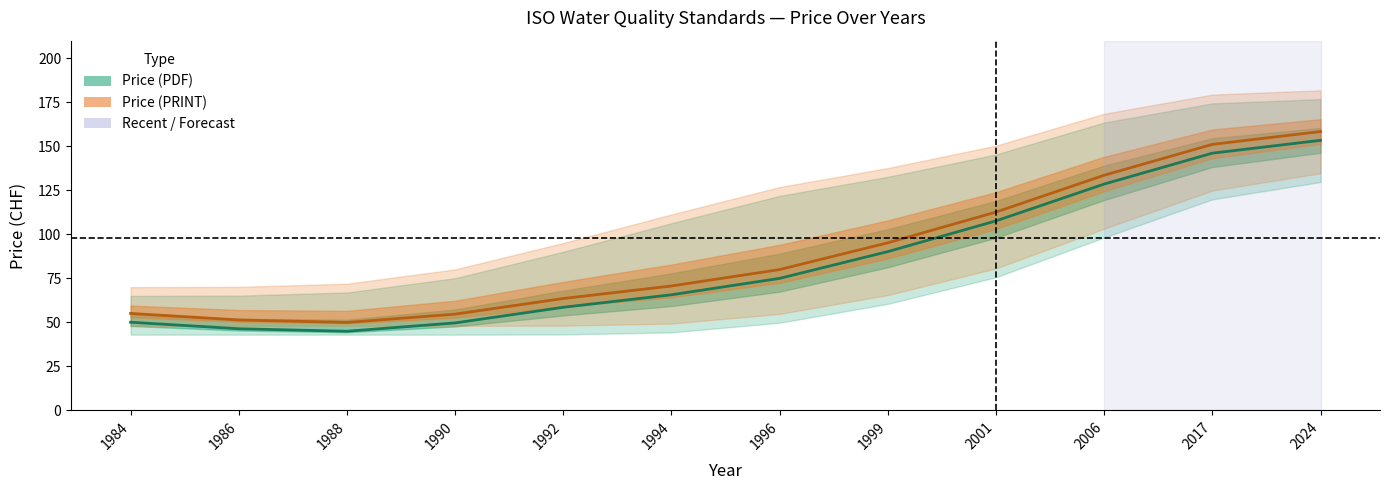

Is it true that max_pdf equals 36 at 1990?

False